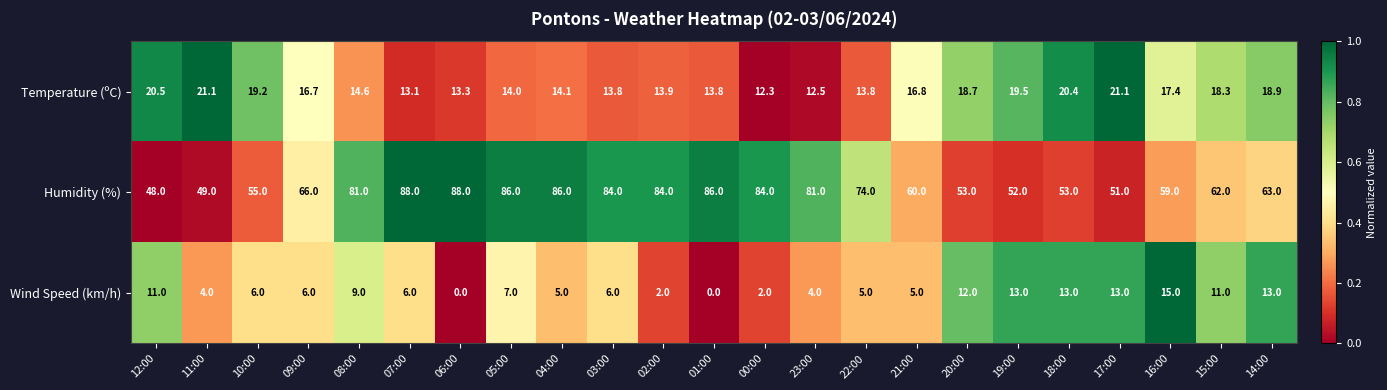

How many categories are shown in the chart?

23